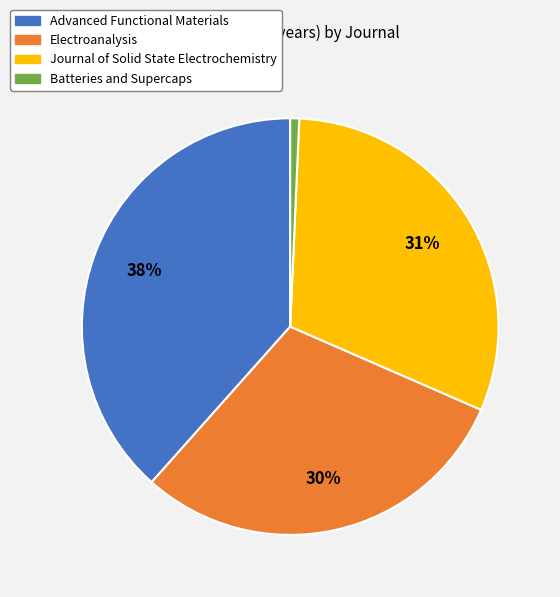

Rank the categories by value from highest to lowest.

Advanced Functional Materials, Journal of Solid State Electrochemistry, Electroanalysis, Batteries and Supercaps